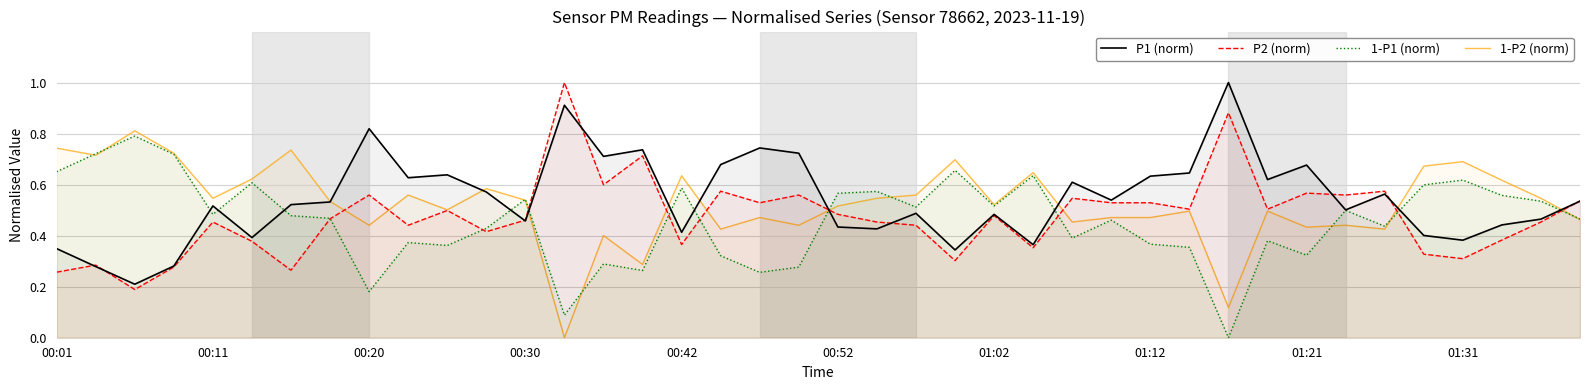

At 01:12, list the series in order from smallest to largest.

1-P1 (norm), 1-P2 (norm), P2 (norm), P1 (norm)